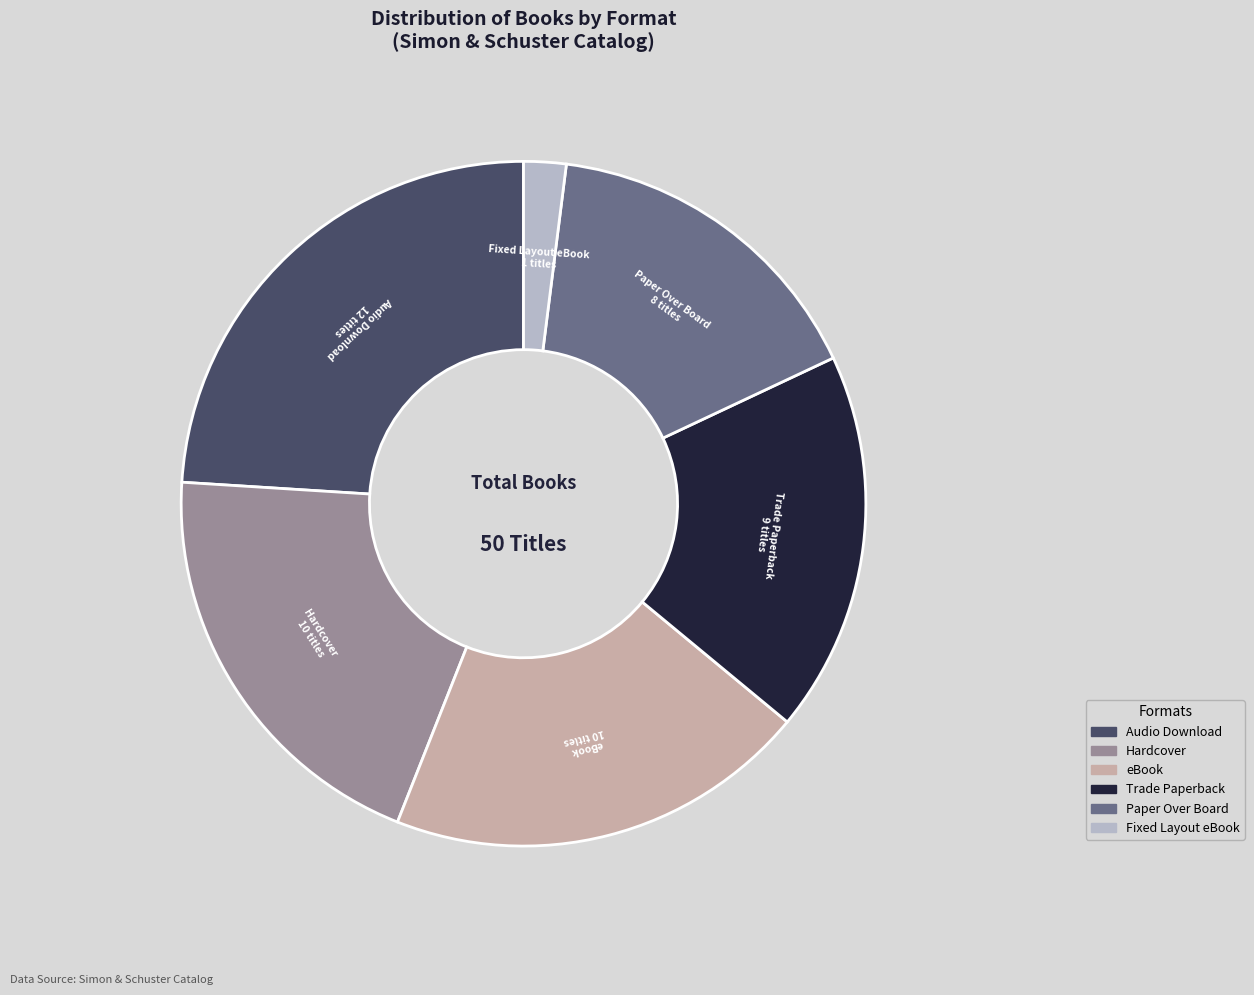

How many slices are in this pie chart?

6